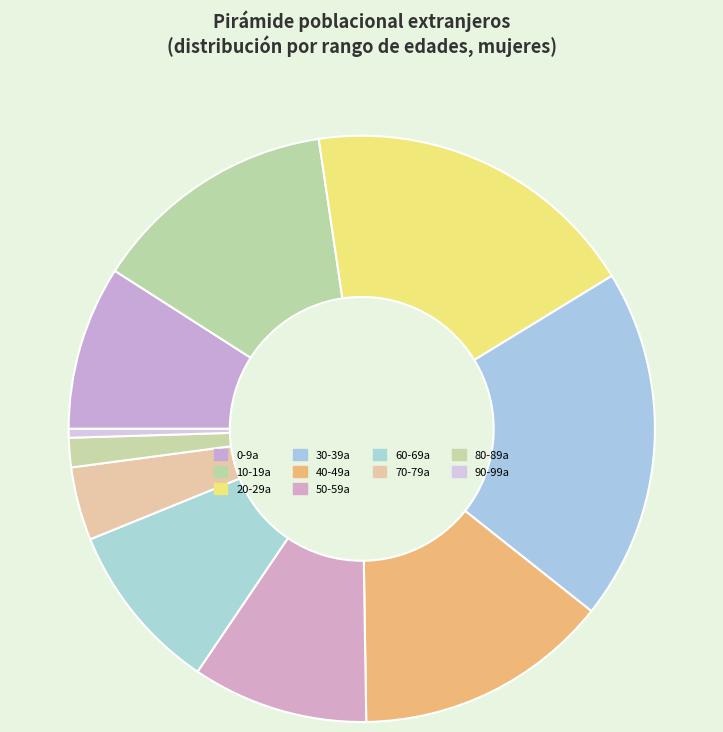

Count the number of slices in the pie.

10